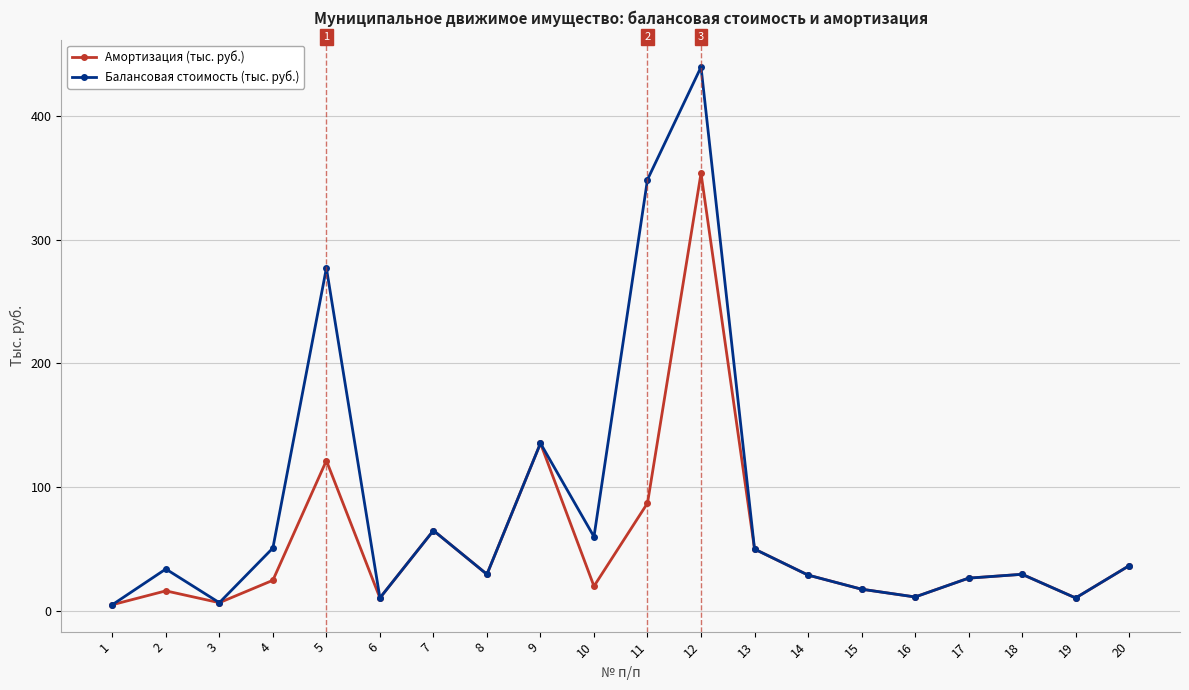

Does the chart have visible grid lines?

Yes